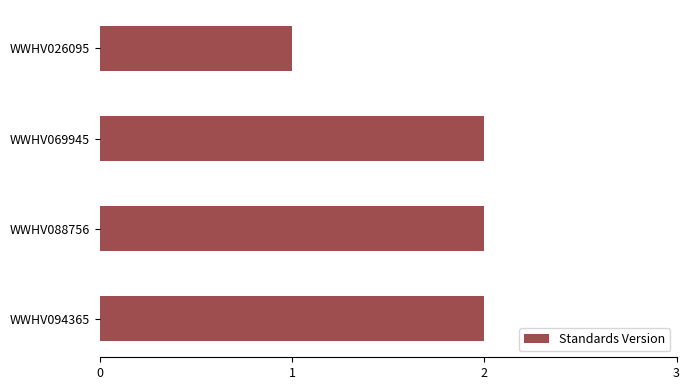

At which category does the chart reach its minimum across all series?

WWHV026095